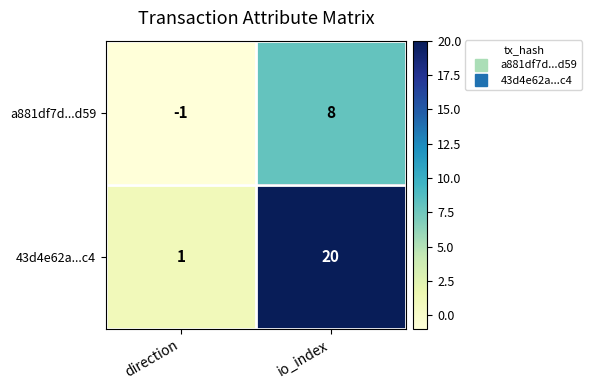

What is the total value across all series at io_index?

28